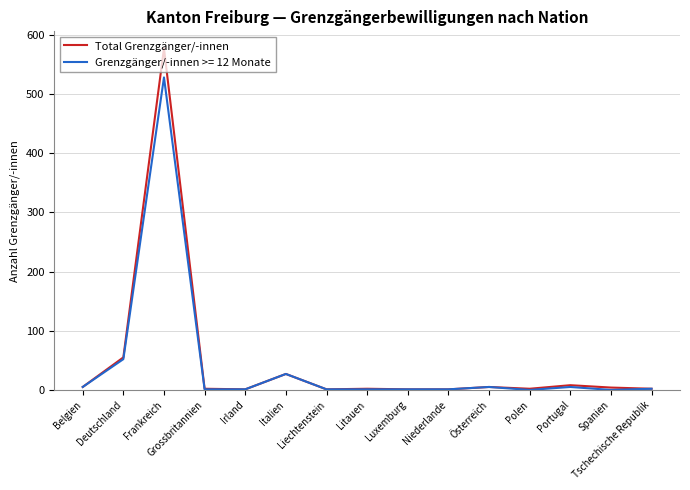

Rank the series by their maximum value, from lowest to highest.

Grenzgänger/-innen >= 12 Monate, Total Grenzgänger/-innen